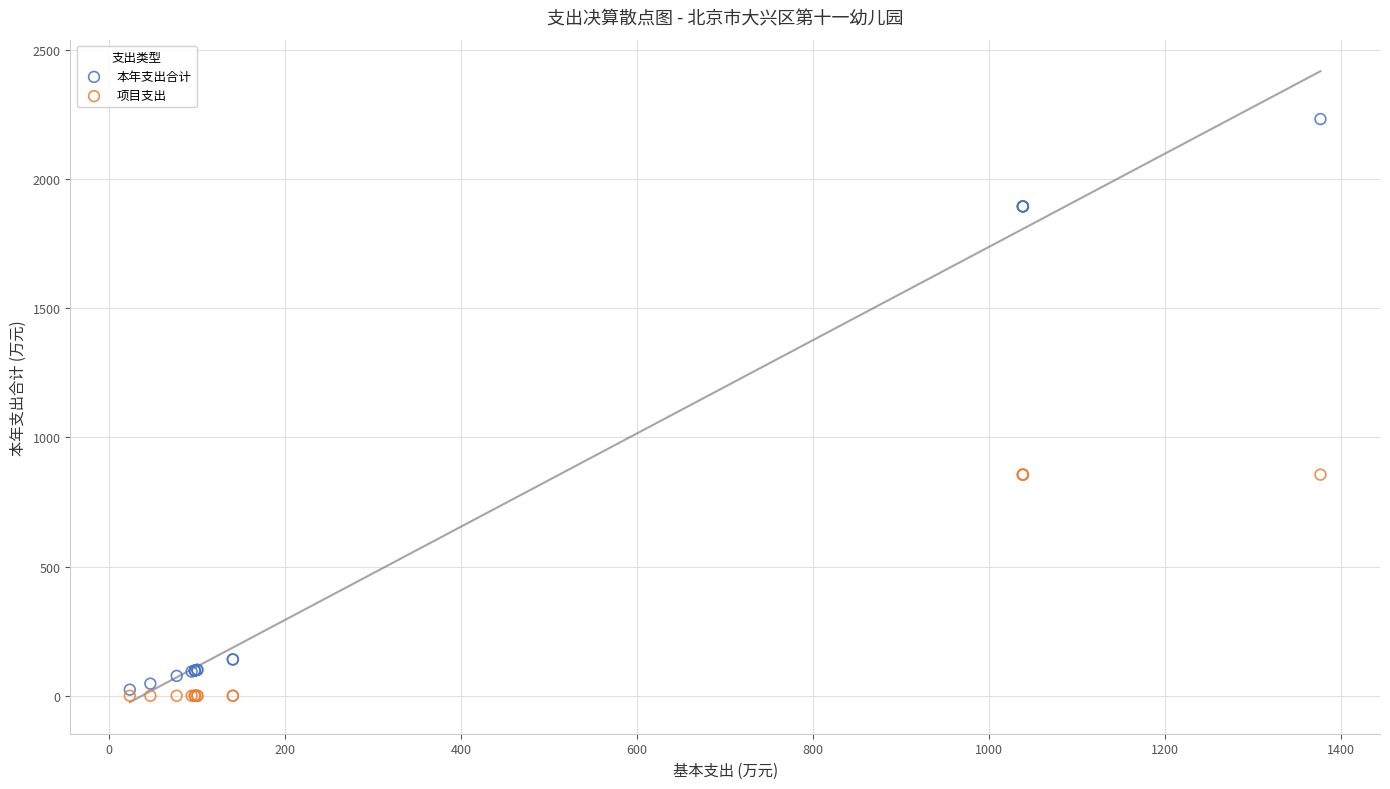

What are all the series names shown in the legend?

本年支出合计, 项目支出